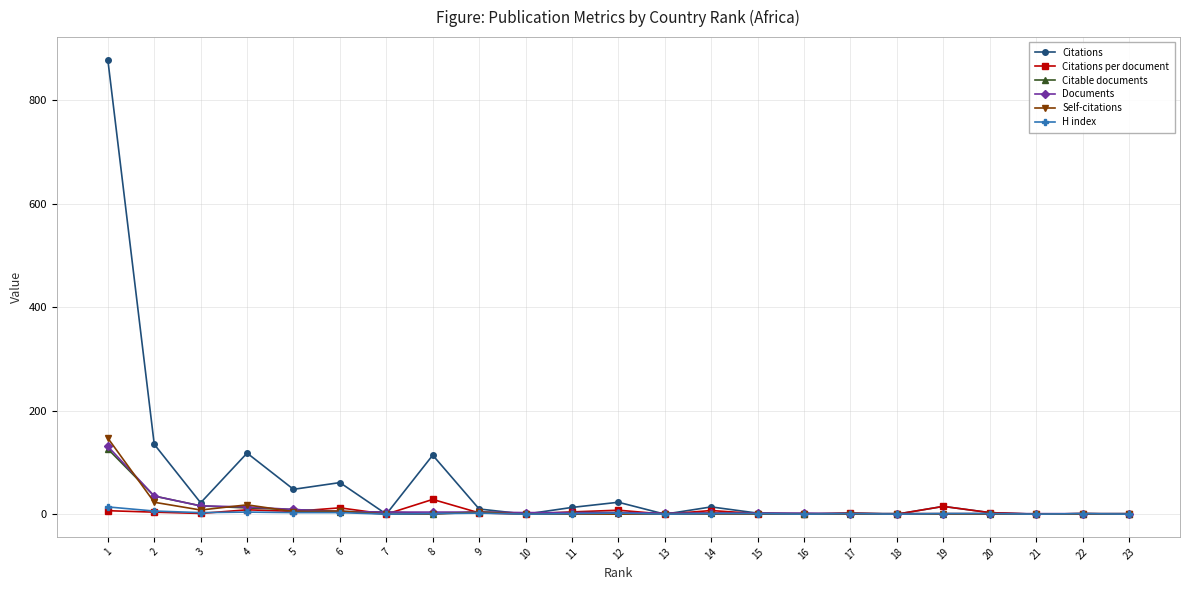

How many series are shown in this chart?

6